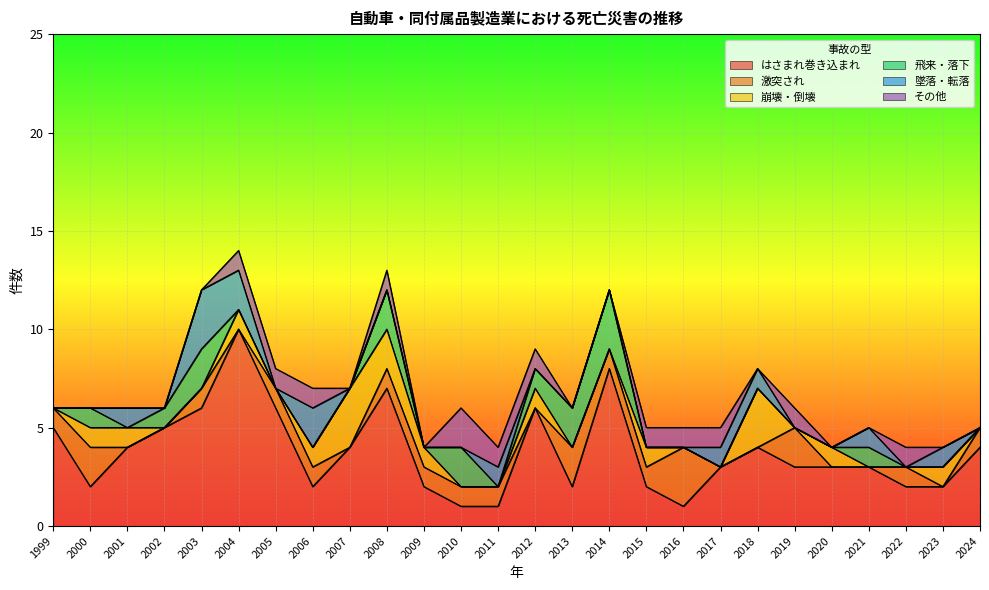

Is the value of 飛来・落下 at 1999 greater than the value of はさまれ巻き込まれ at 2022?

No